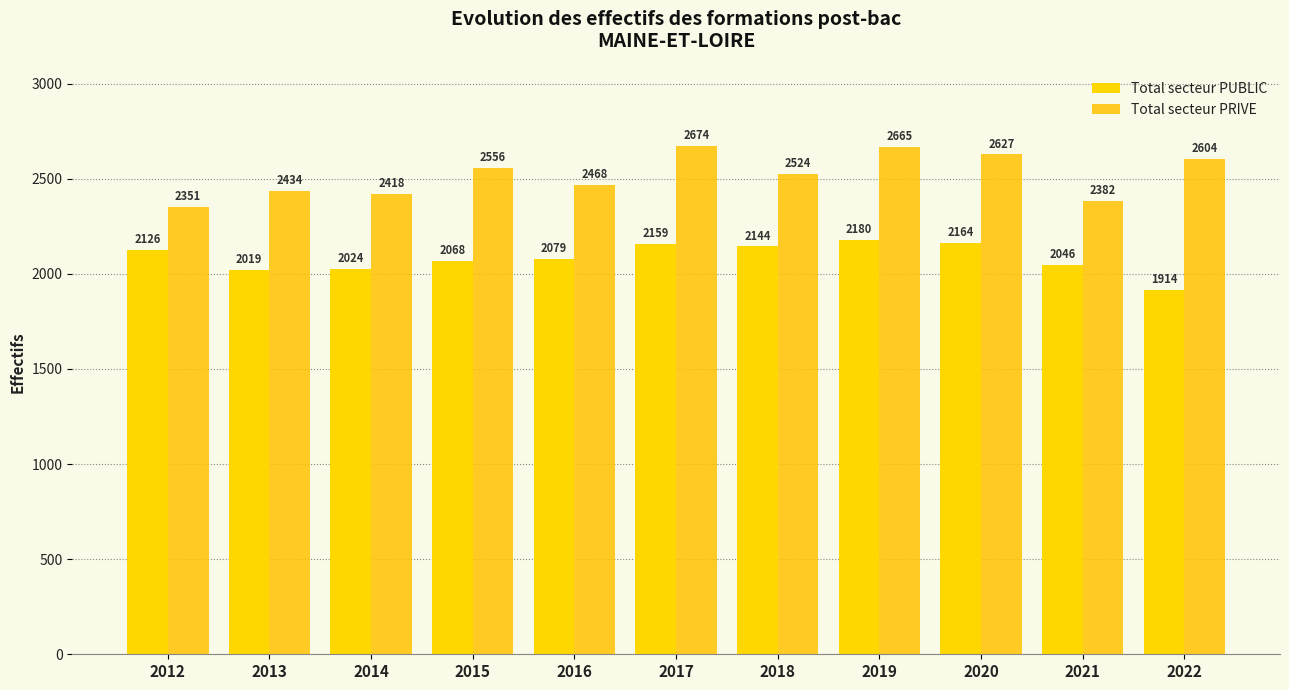

What are all the series names shown in the legend?

Total secteur PUBLIC, Total secteur PRIVE